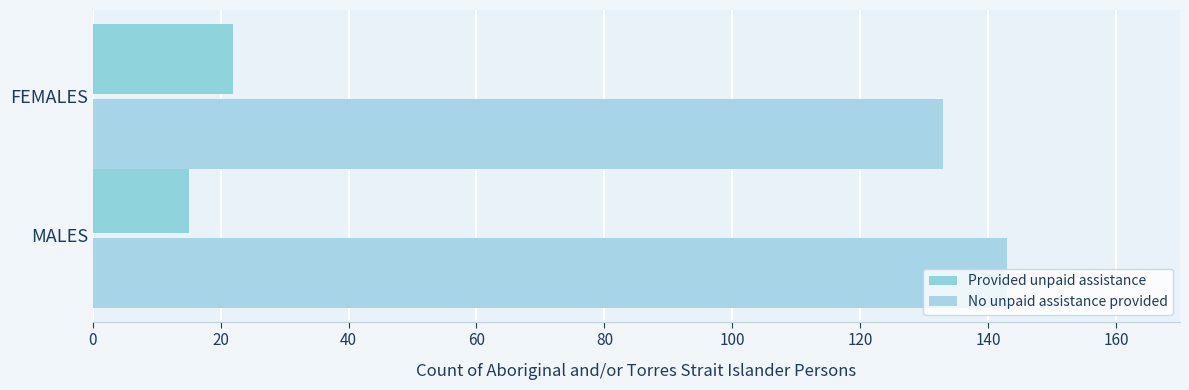

What is the value of the Provided unpaid assistance bar at the 1st from the left?

15